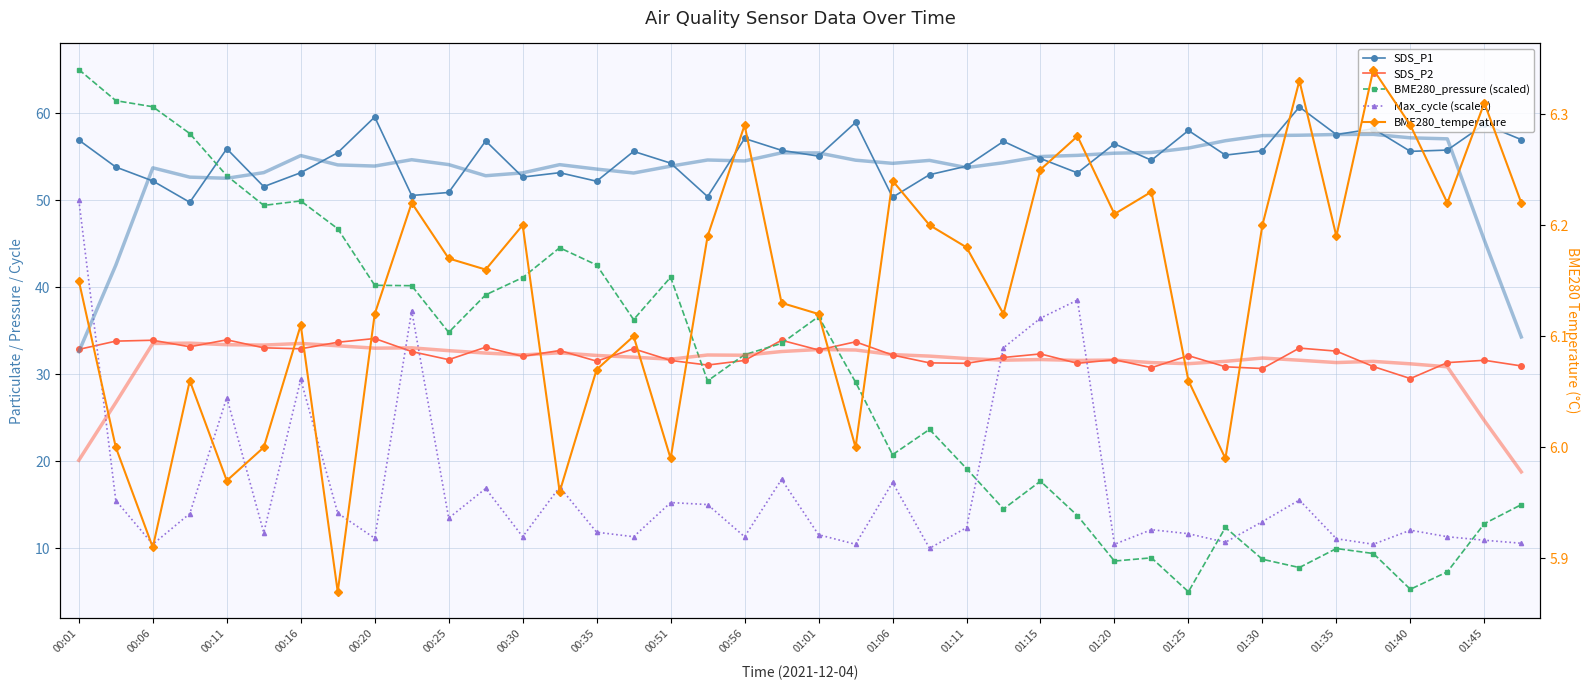

Which series has the largest range (max minus min)?

BME280_pressure